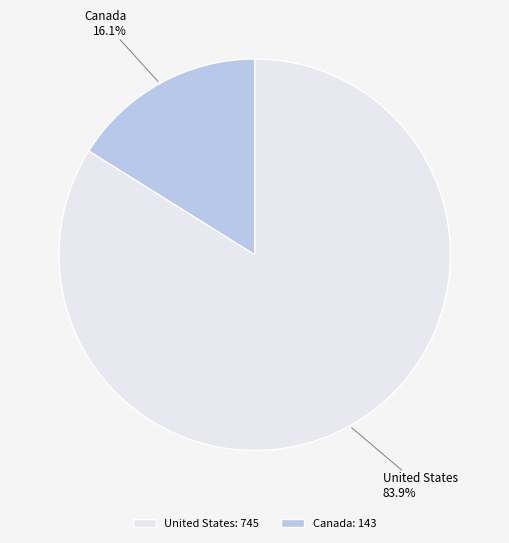

Does any single category account for the majority?

Yes